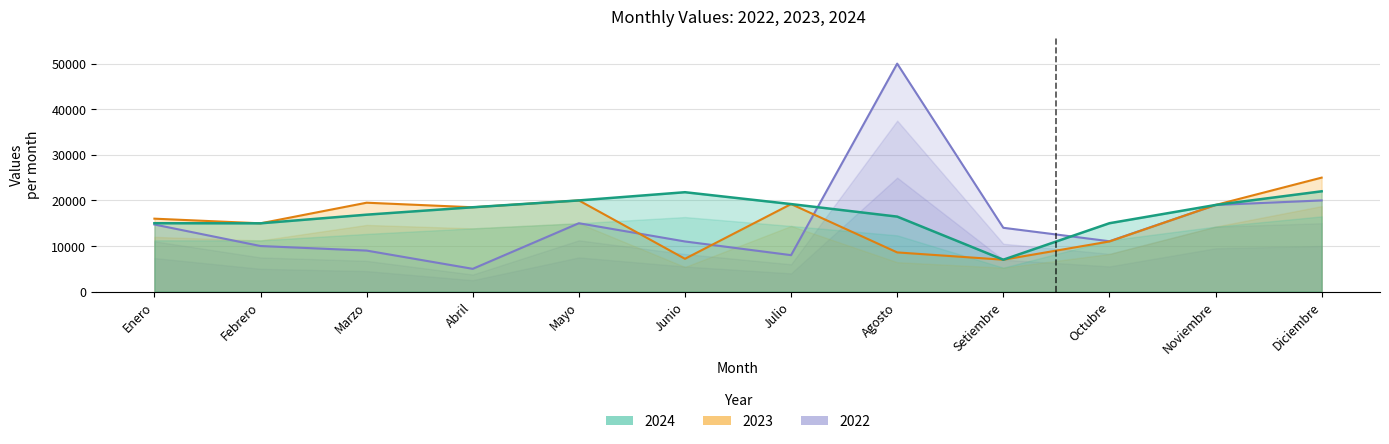

Which category has the lowest value across all series?

Abril